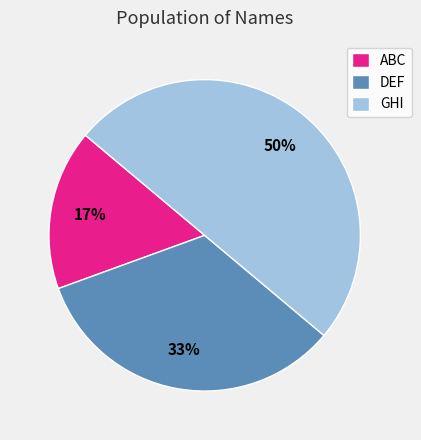

To the nearest percent, what portion does GHI represent?

50%